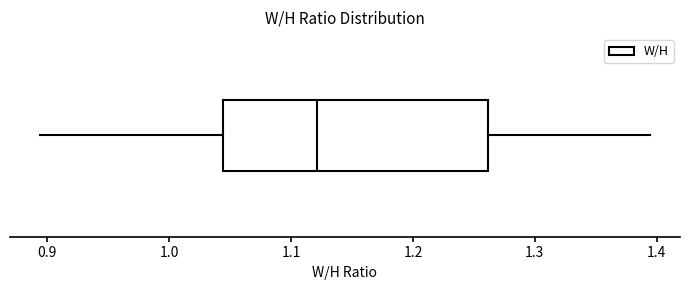

Where is the left edge of the box on the x-axis? The values are not printed on the chart, so give them approximately, as read against the axis.

1.04